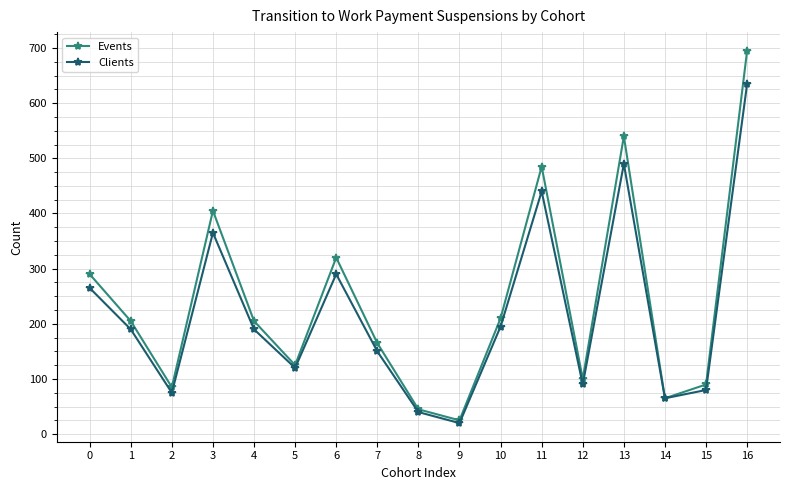

What are all the series names shown in the legend?

Events, Clients